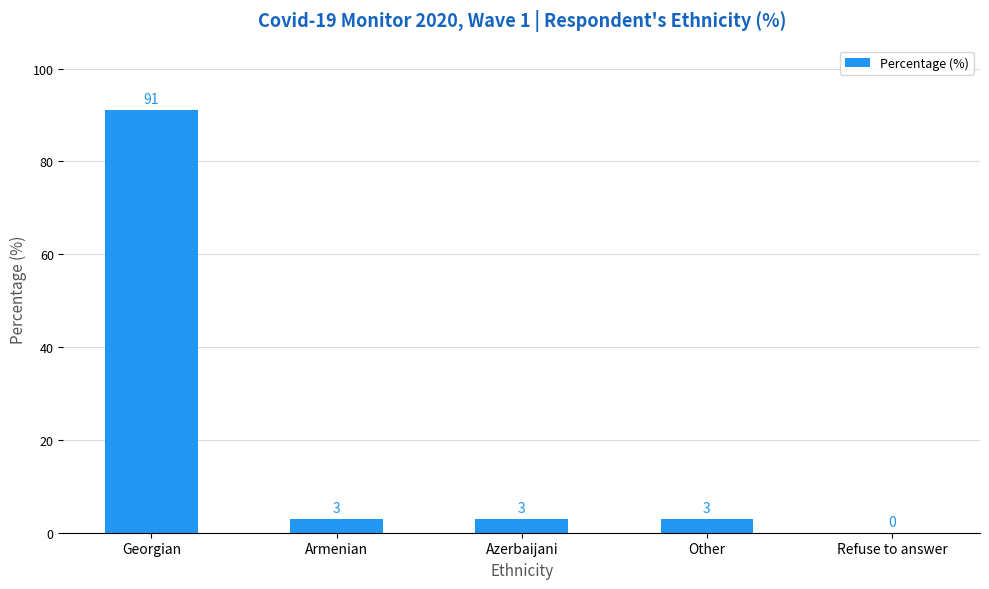

Which category has the highest value across all series?

Georgian